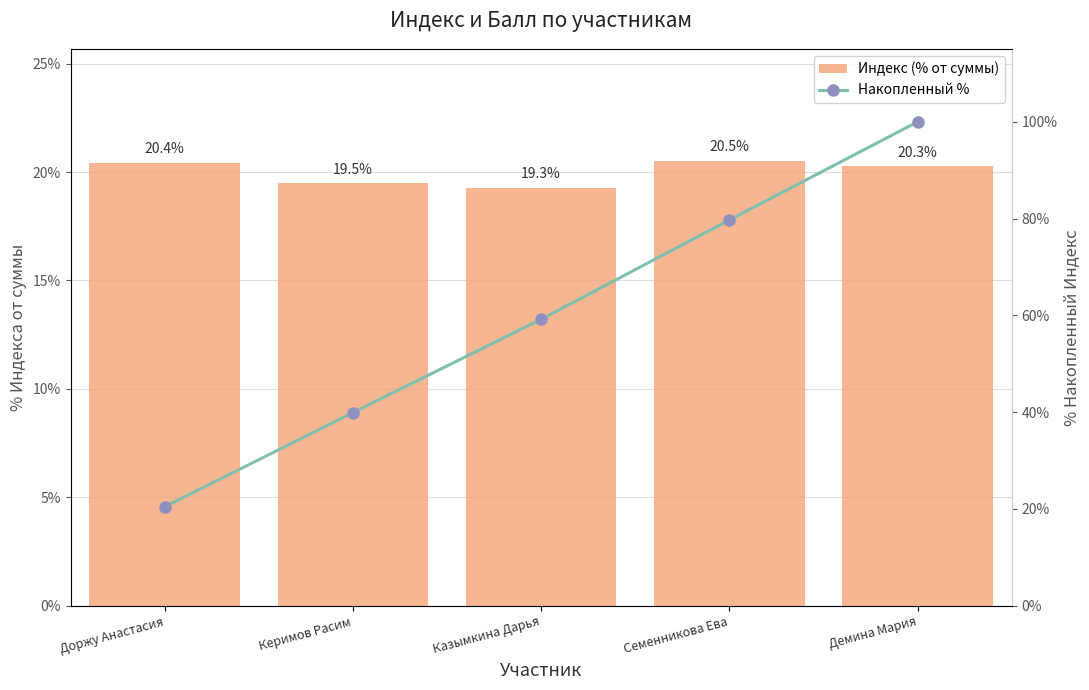

What is the sum of the Индекс (% от суммы) values at Казымкина Дарья and Демина Мария?

39.5